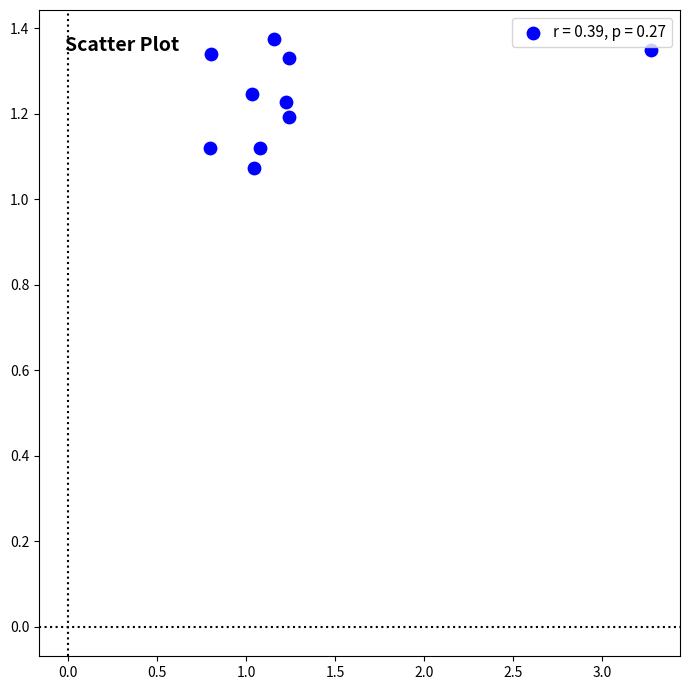

What is the range of Y values (max minus min)?

0.3